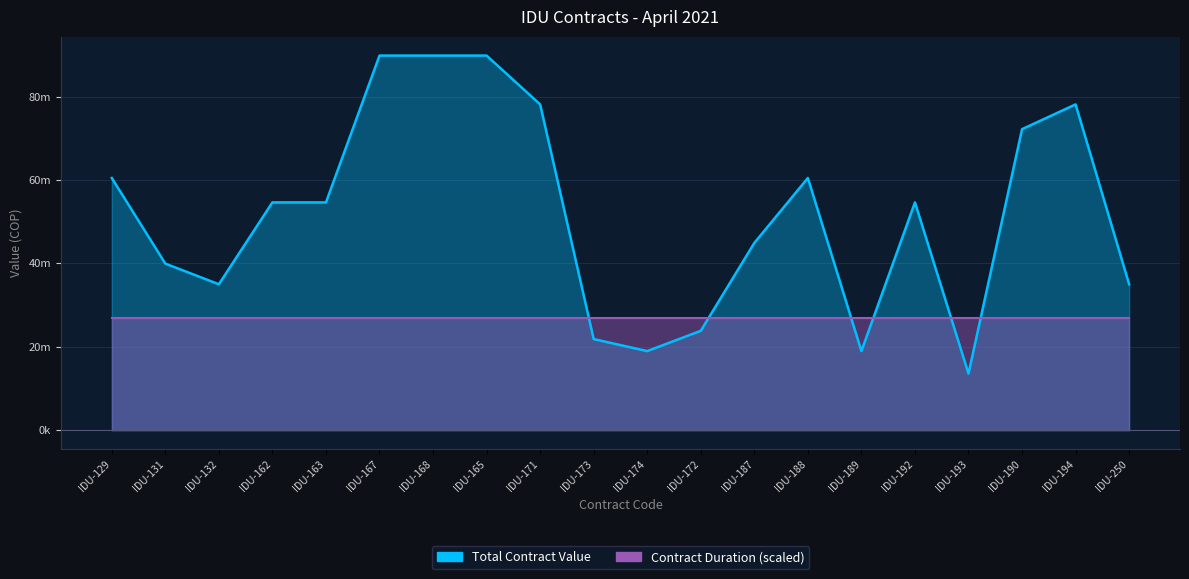

What is the change in value from IDU-129 to IDU-163?

-5850000